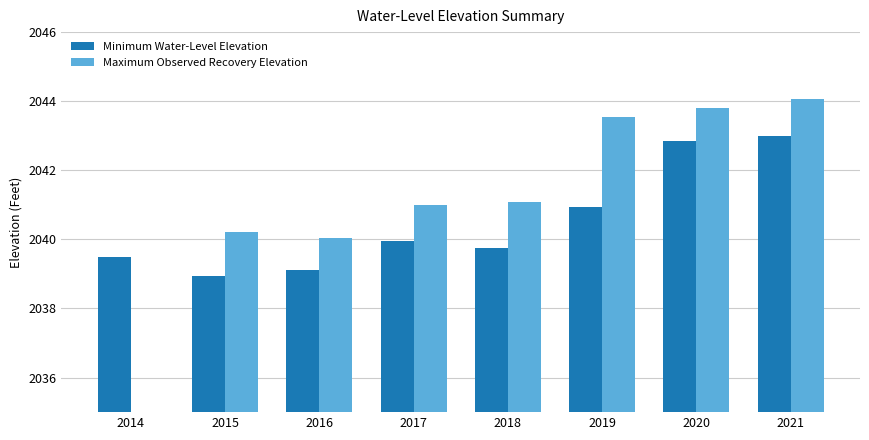

What is the value of the Minimum Water-Level Elevation bar at the 7th from the left?

2042.9